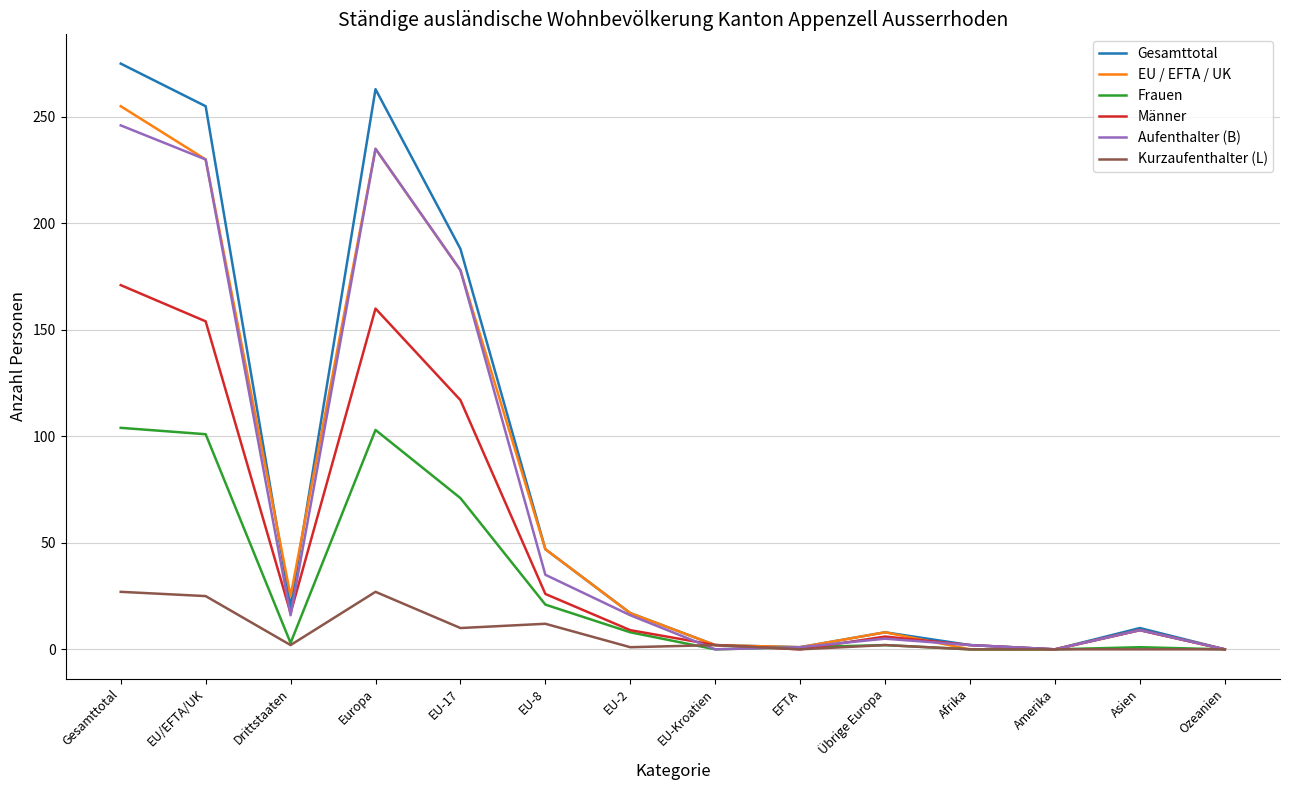

At which label is Frauen closest to 52?

EU-17